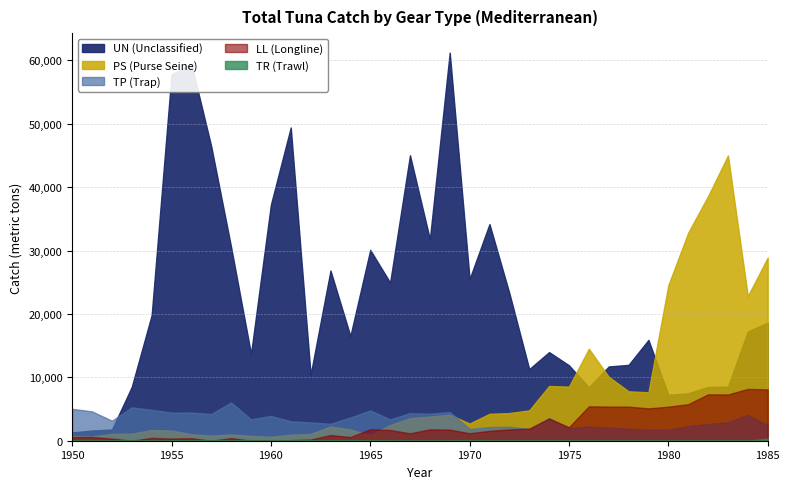

At how many categories does at least one series exceed 1969?

36